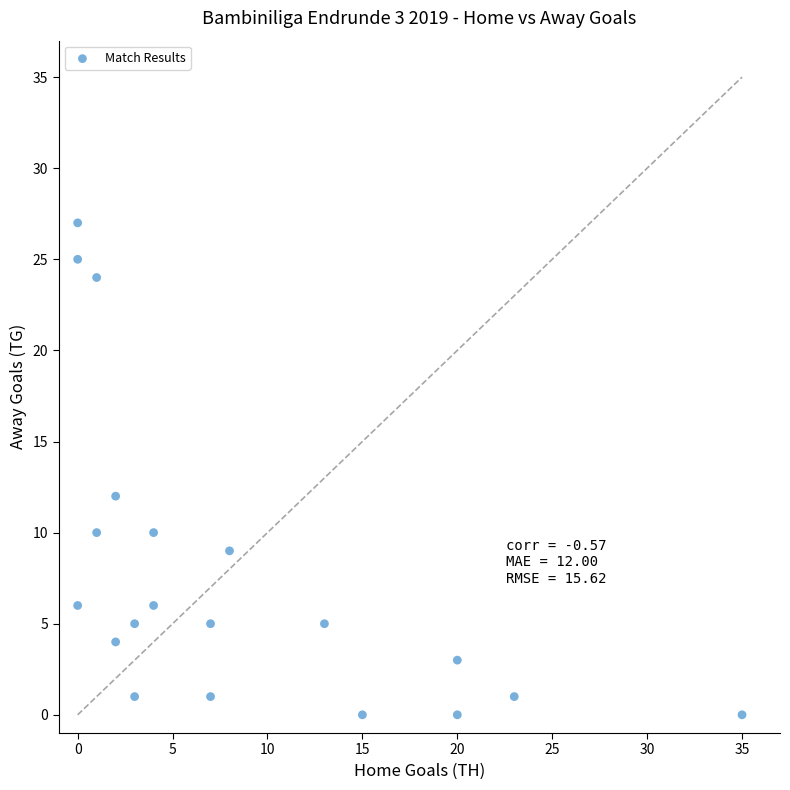

What Y value in the scatter plot is closest to 13?

12